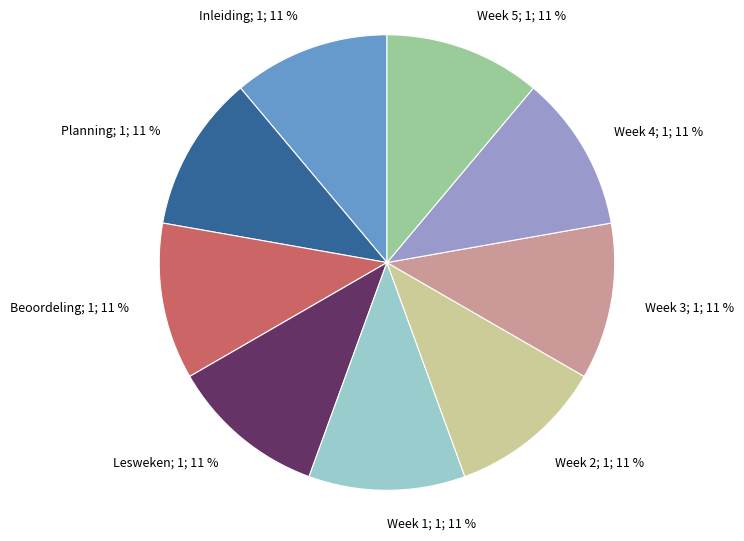

To the nearest percent, what portion does Inleiding represent?

11%